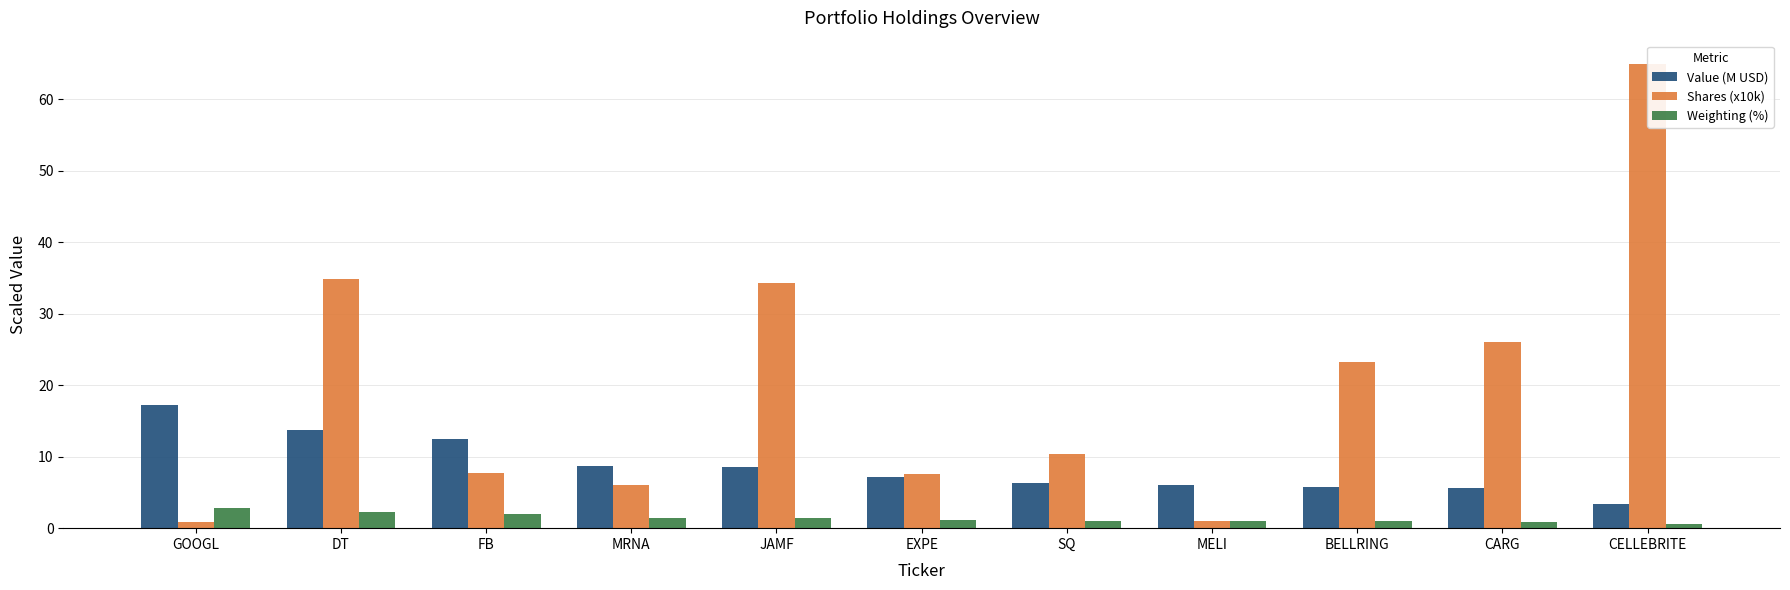

What position from the left is FB?

3